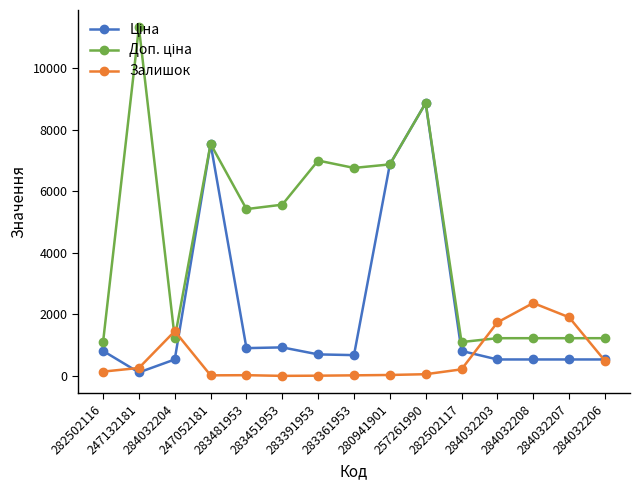

What is the greatest value displayed?

11334.0